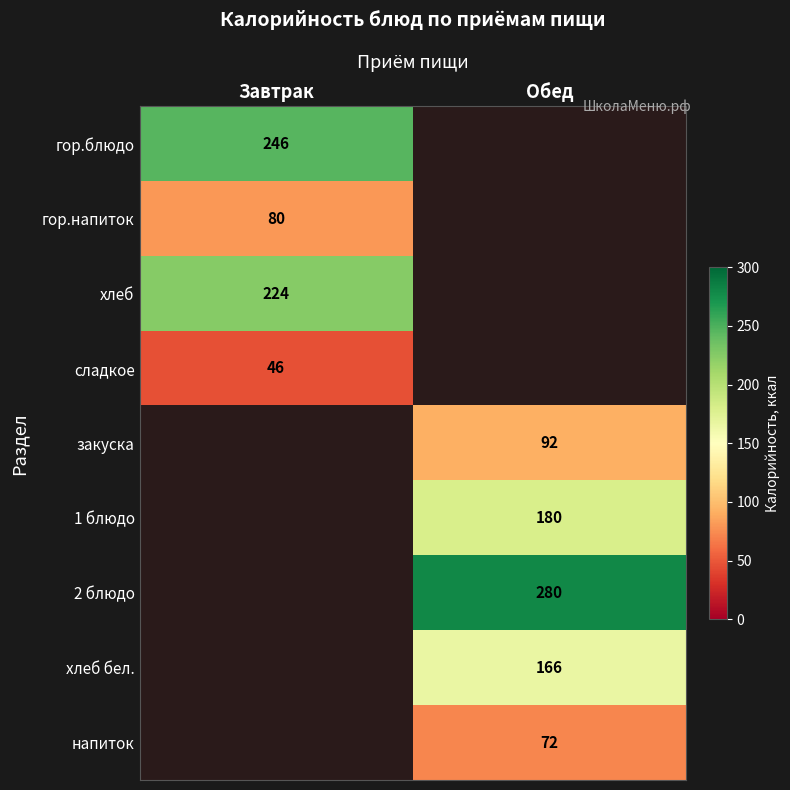

Is the value of хлеб бел. at Обед greater than the value of хлеб at Завтрак?

No